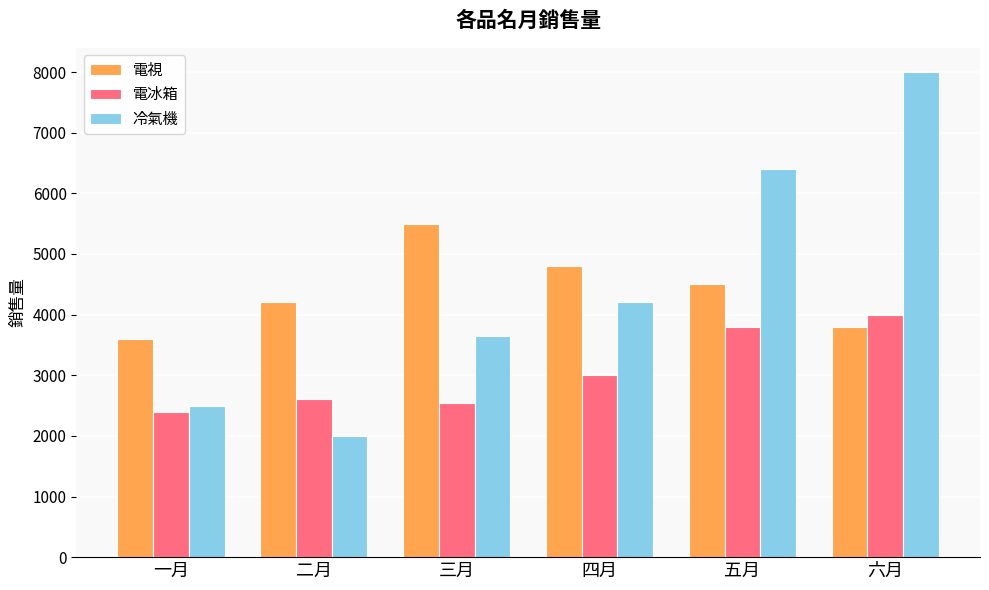

What is the value of the 電冰箱 bar at the 5th from the left?

3800